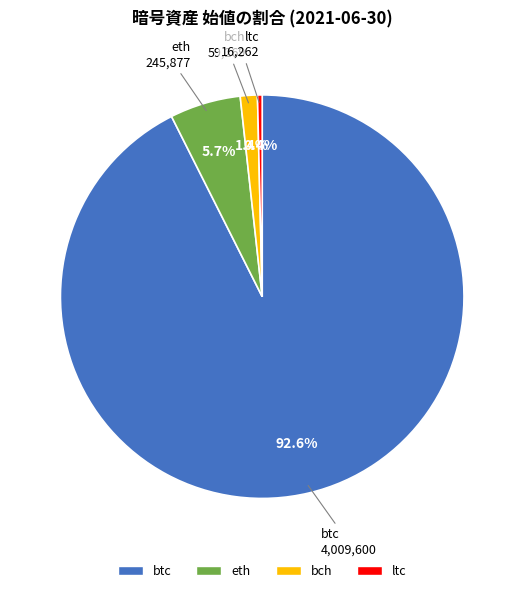

Rank the categories by value from highest to lowest.

btc, eth, bch, ltc